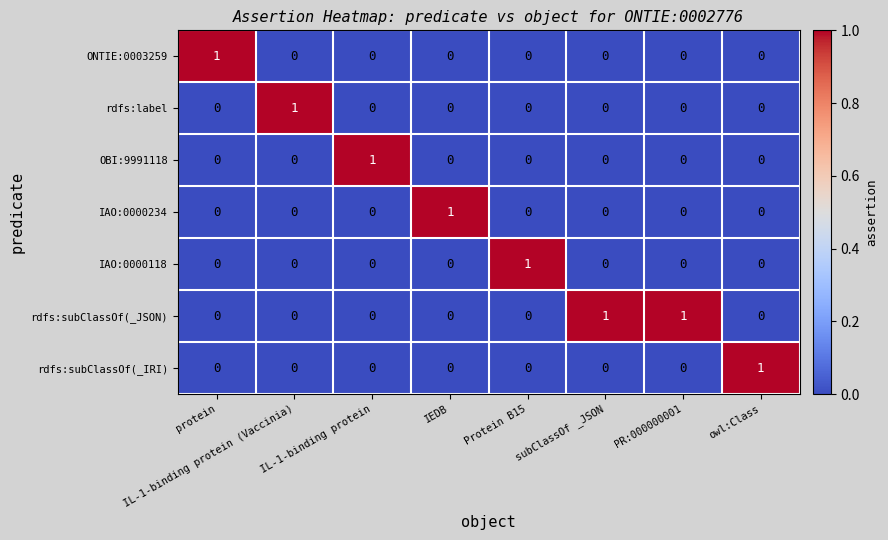

How many rdfs:label values are between 0 and 1?

8